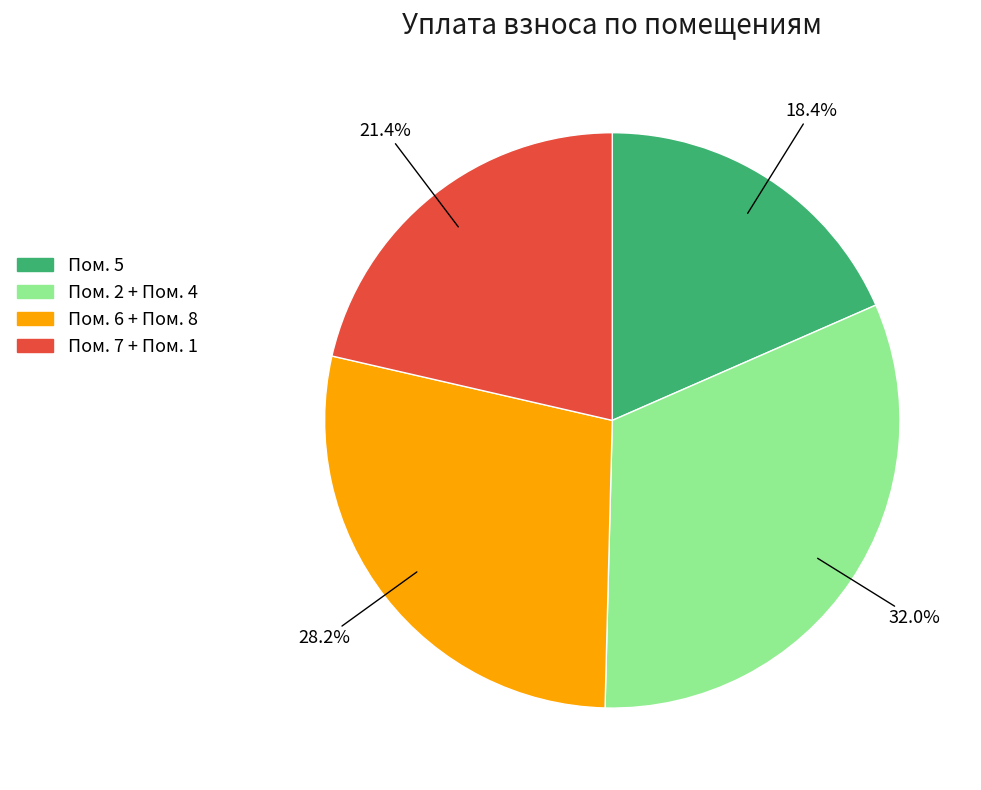

Which category has the smallest portion of the pie?

Пом. 5